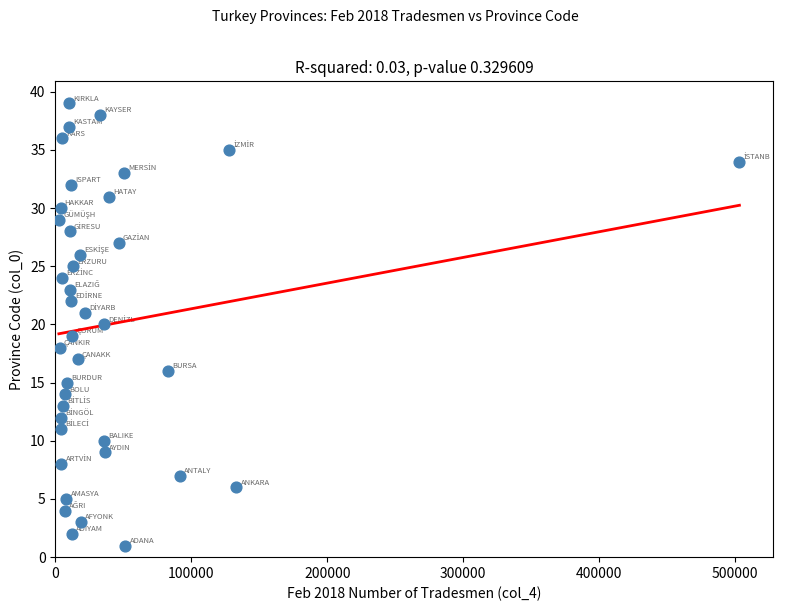

What is the range of X values (max minus min)?

500526